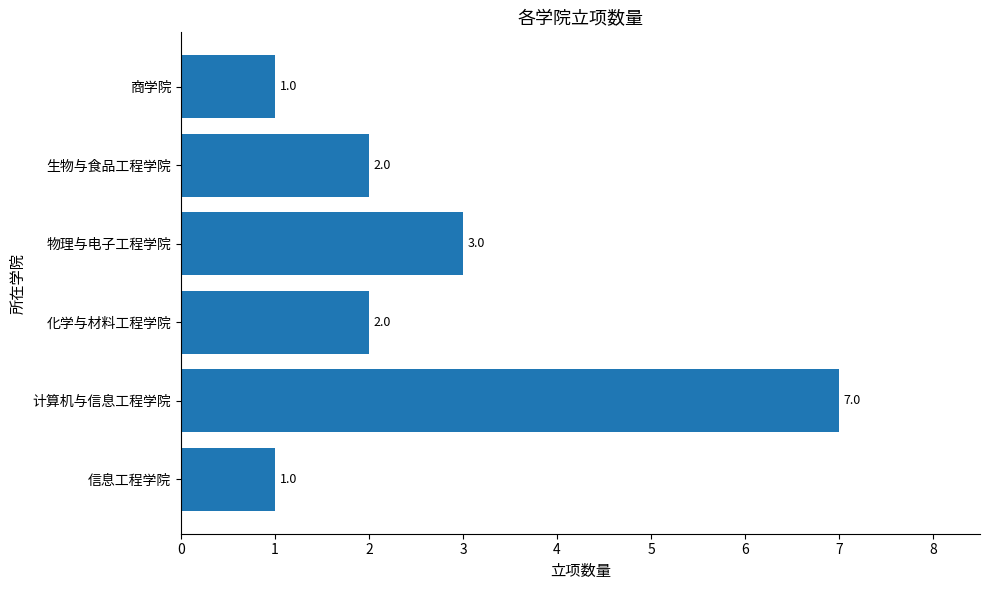

What is the difference between the values at 计算机与信息工程学院 and 生物与食品工程学院?

5